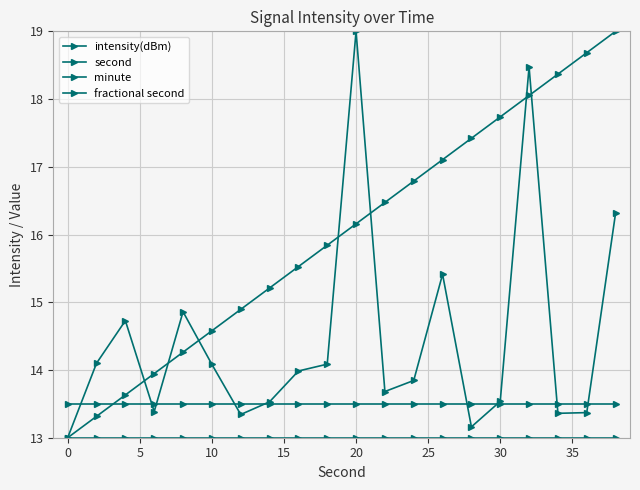

How many lines are shown in the chart?

4